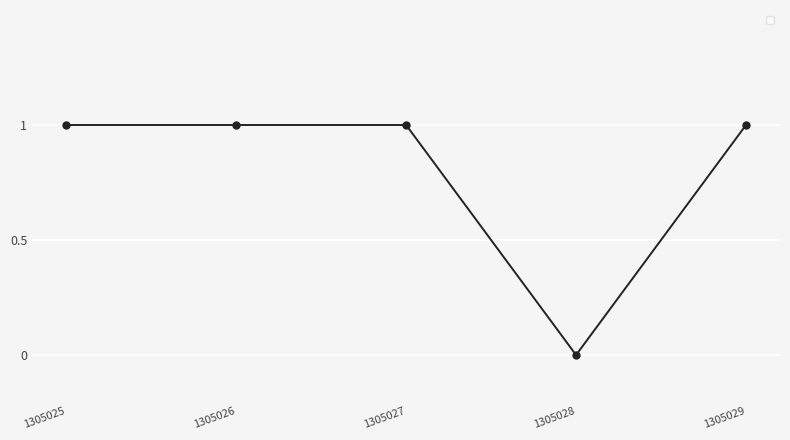

At which category does the chart reach its minimum across all series?

1305028